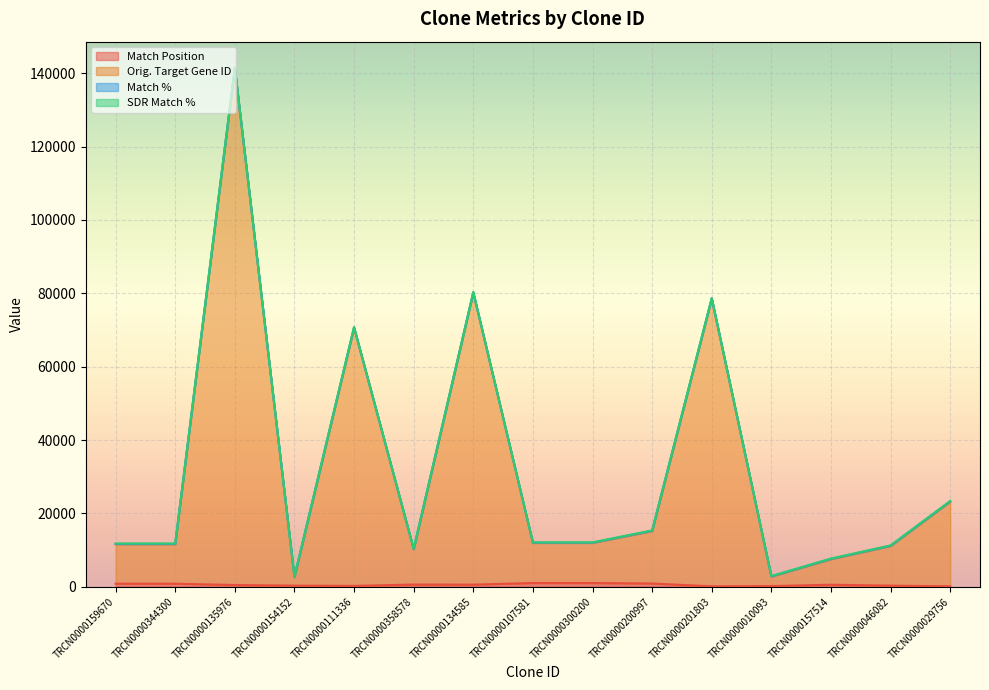

True or false: Match Position and Orig. Target Gene ID intersect in this chart.

False